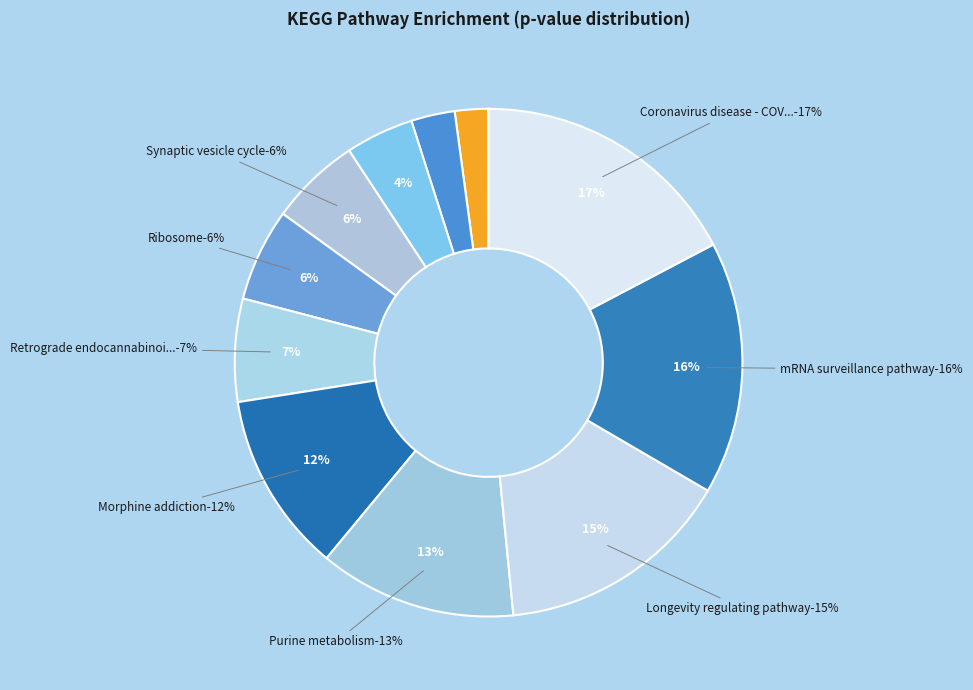

To the nearest percent, what percentage of the pie is Drug metabolism - other enzymes?

3%